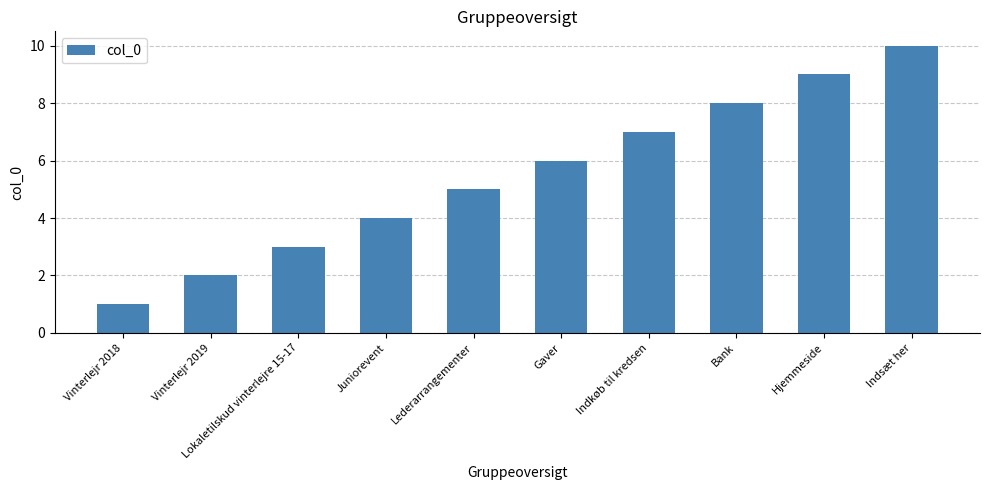

How many values are below 6?

5